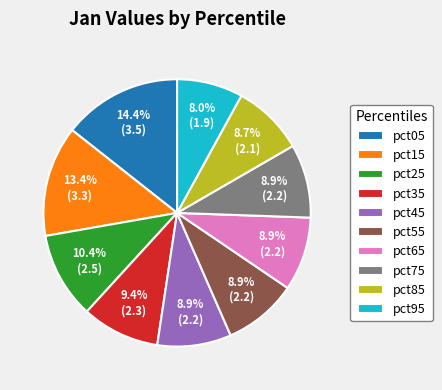

How many slices are in this pie chart?

10